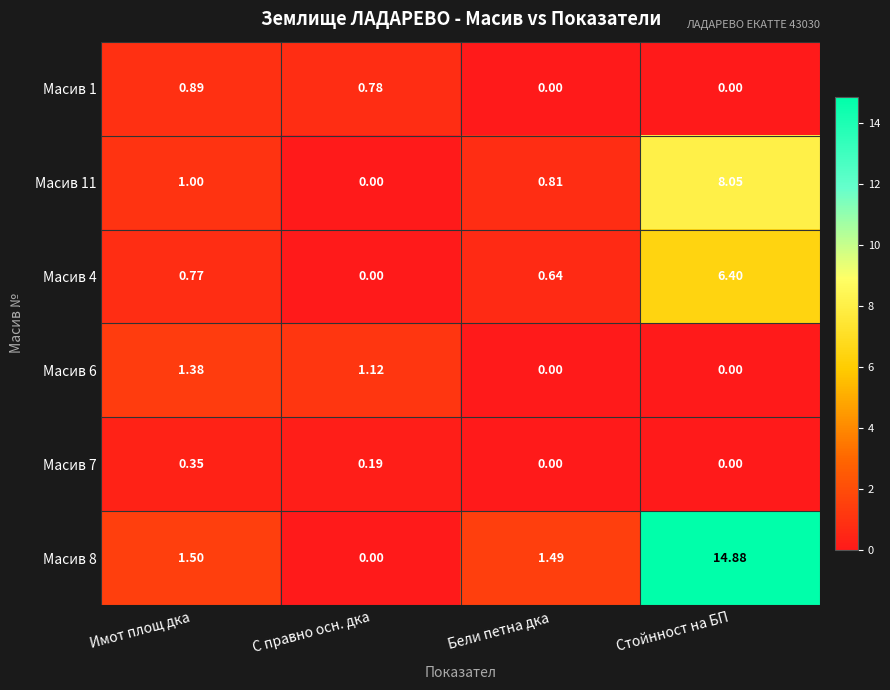

Which series changed the most between С правно осн. дка and Бели петна дка?

Масив 8